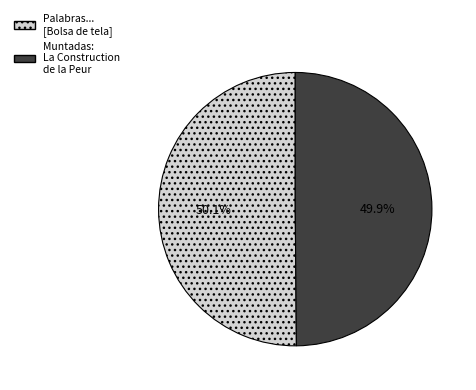

Approximately how many times larger is the value at Muntadas: La Construction de la Peur compared to Palabras... [Bolsa de tela]?

1.0